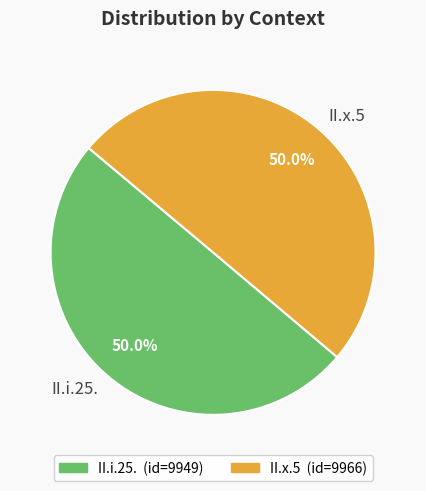

Combined, what portion of the pie is II.i.25. and II.x.5?

100.0%